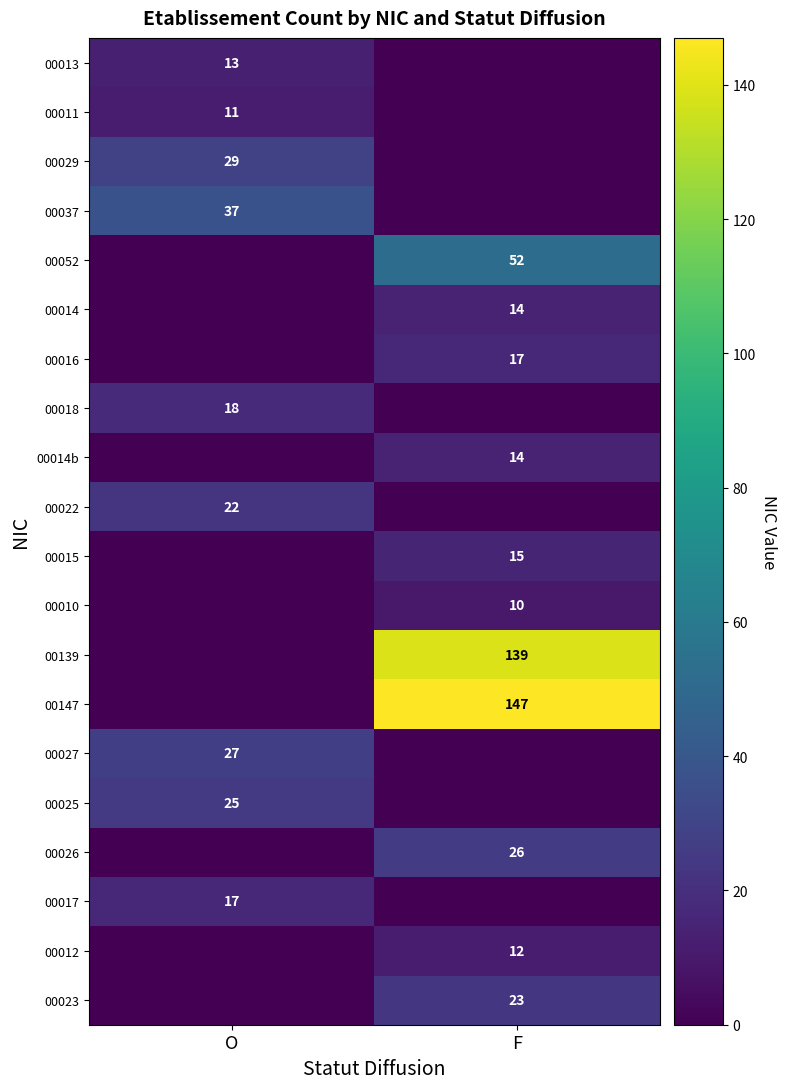

The 00017 series shows 17 at O. True or false?

True